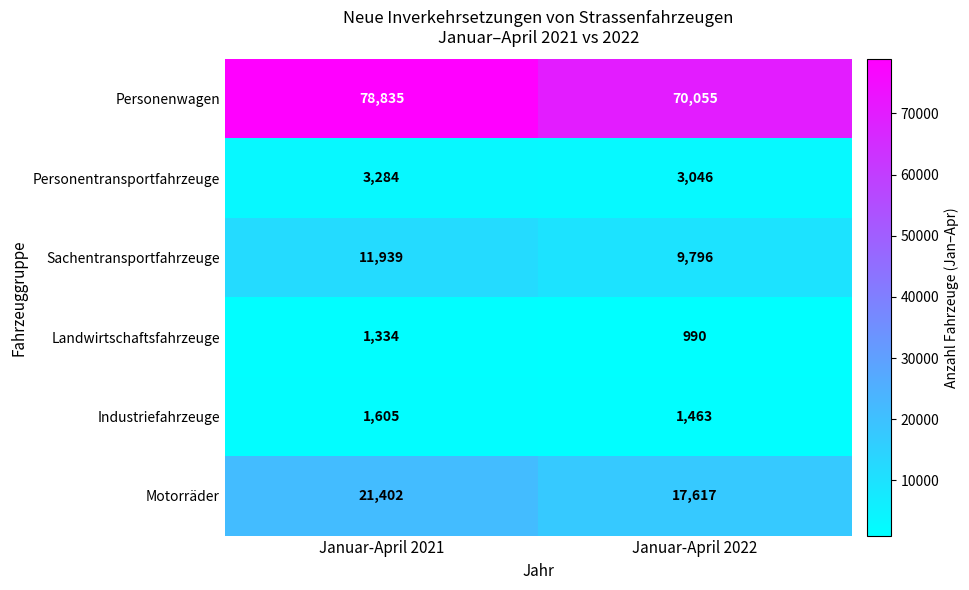

What is the sum of all Sachentransportfahrzeuge values?

21735